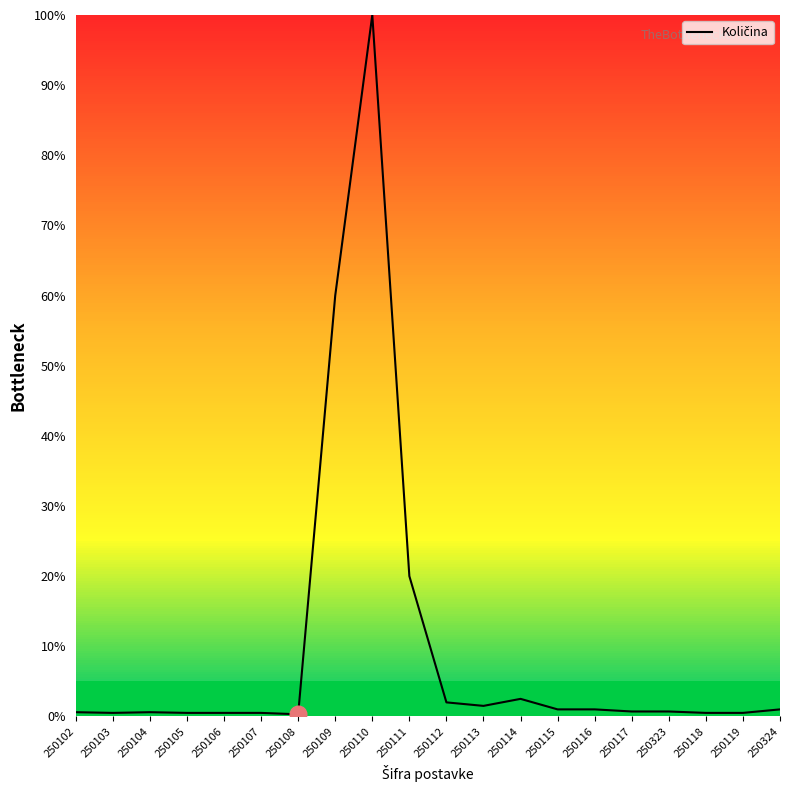

What is the minimum value shown in the chart?

0.3